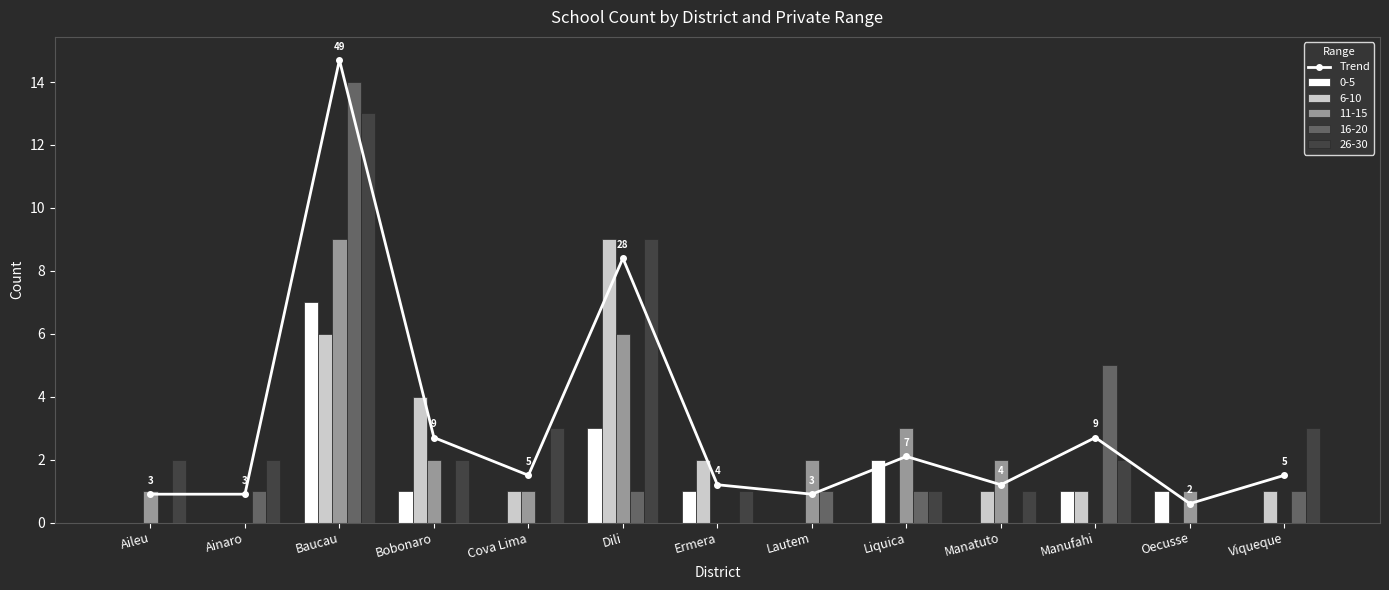

What is the change in value from Ainaro to Baucau?

+13.8